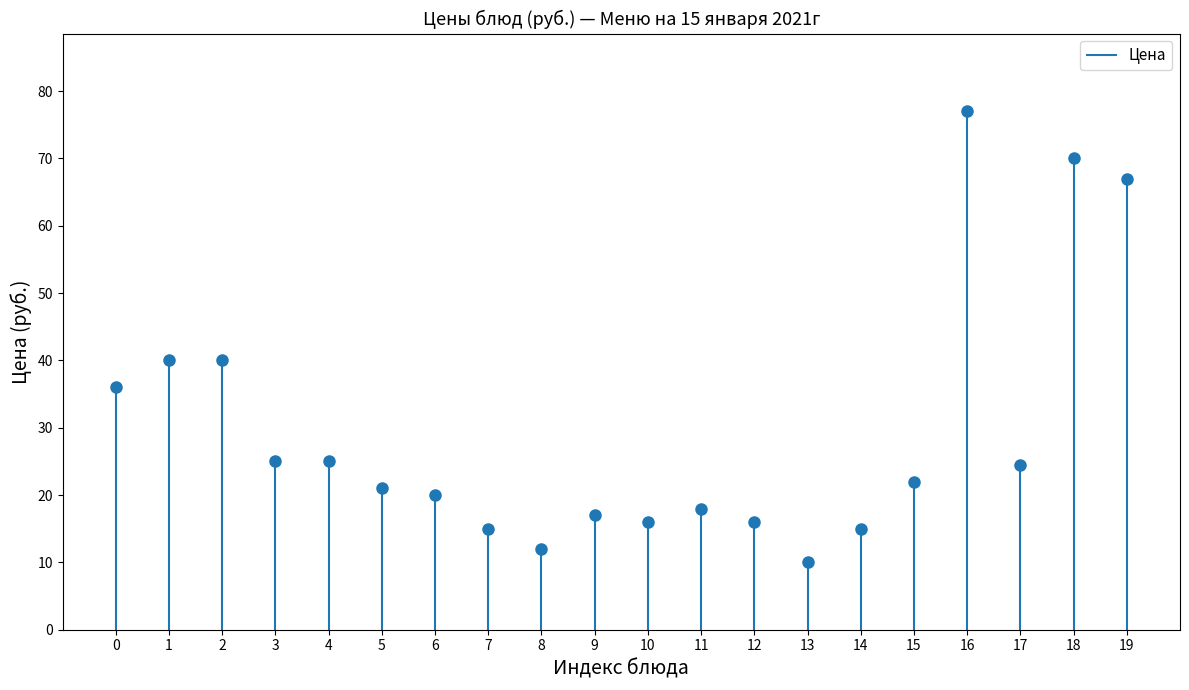

Is it true that the value at 12 is 16.0?

True